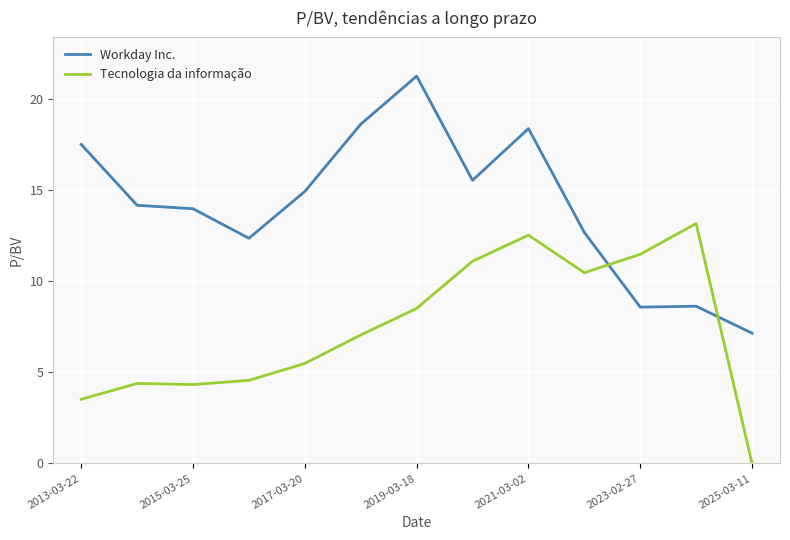

Rank the series by their maximum value, from lowest to highest.

Tecnologia da informação, Workday Inc.